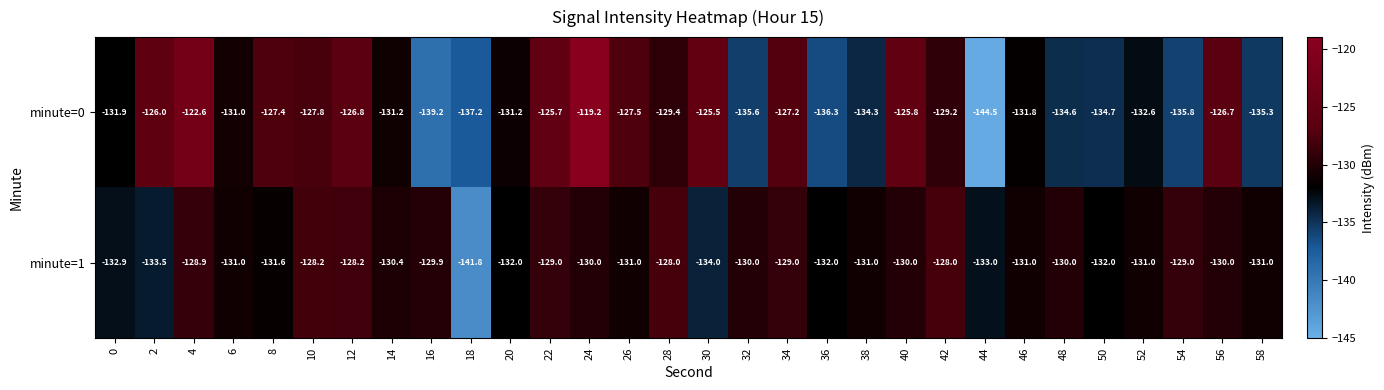

What is the difference between the second highest and second lowest values in the minute=0 series?

16.6